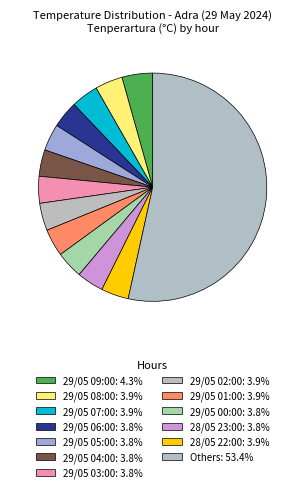

How many segments does this pie chart have?

13